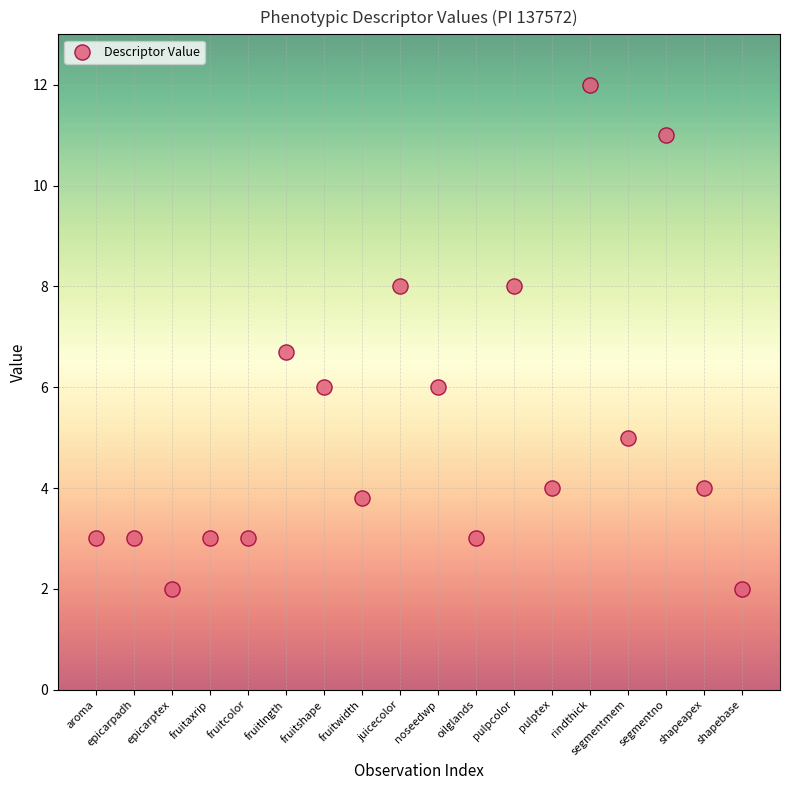

What Y value in the scatter plot is closest to 7?

6.7